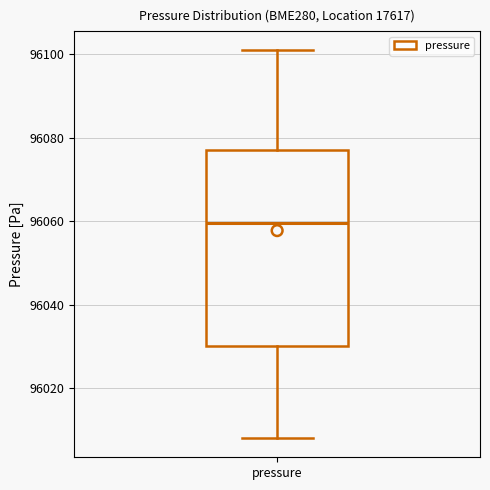

Where is the lower edge of the box for pressure on the y-axis? The values are not printed on the chart, so give them approximately, as read against the axis.

96030